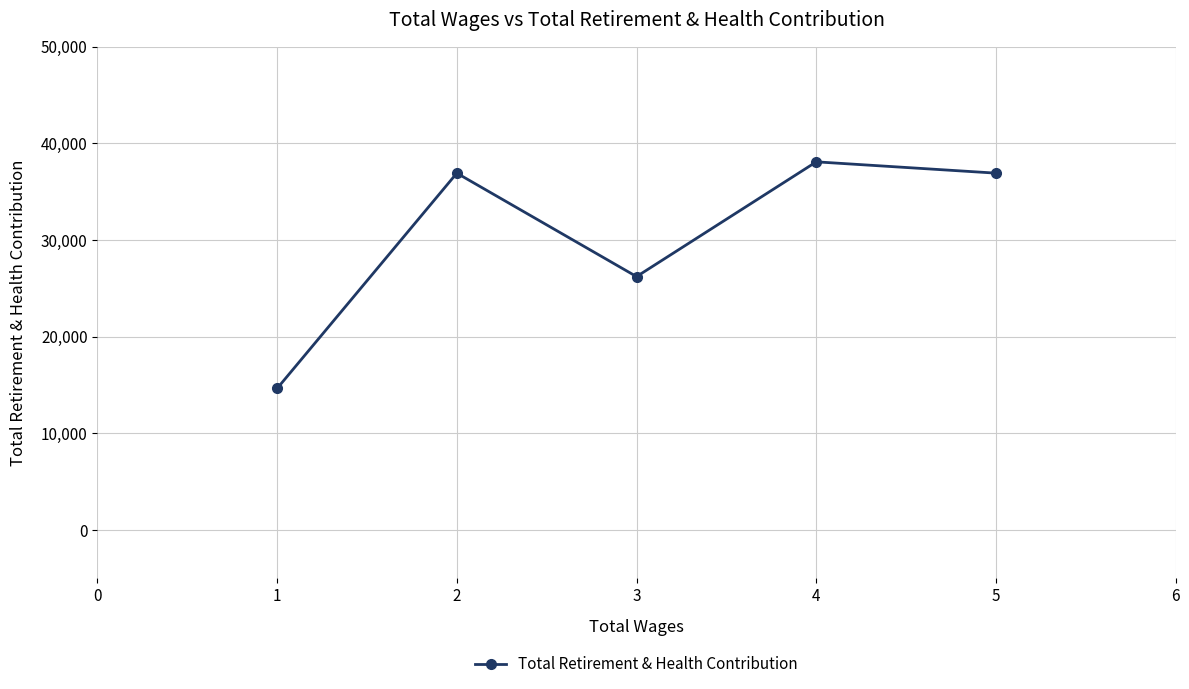

What is the value of the 2nd point from the left?

36920